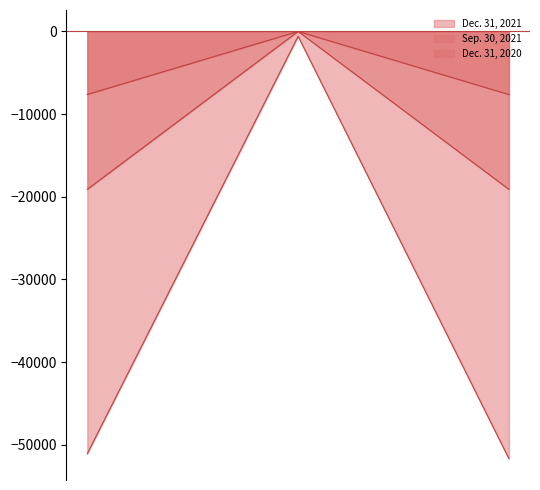

Which series has the widest spread of values?

Dec. 31, 2020